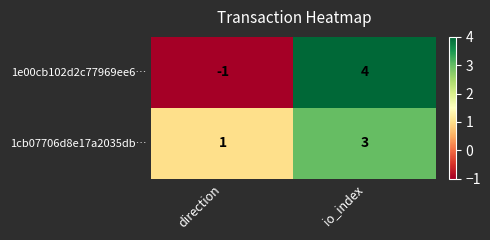

Is it true that 1e00cb102d2c77969ee6… equals 4 at io_index?

True